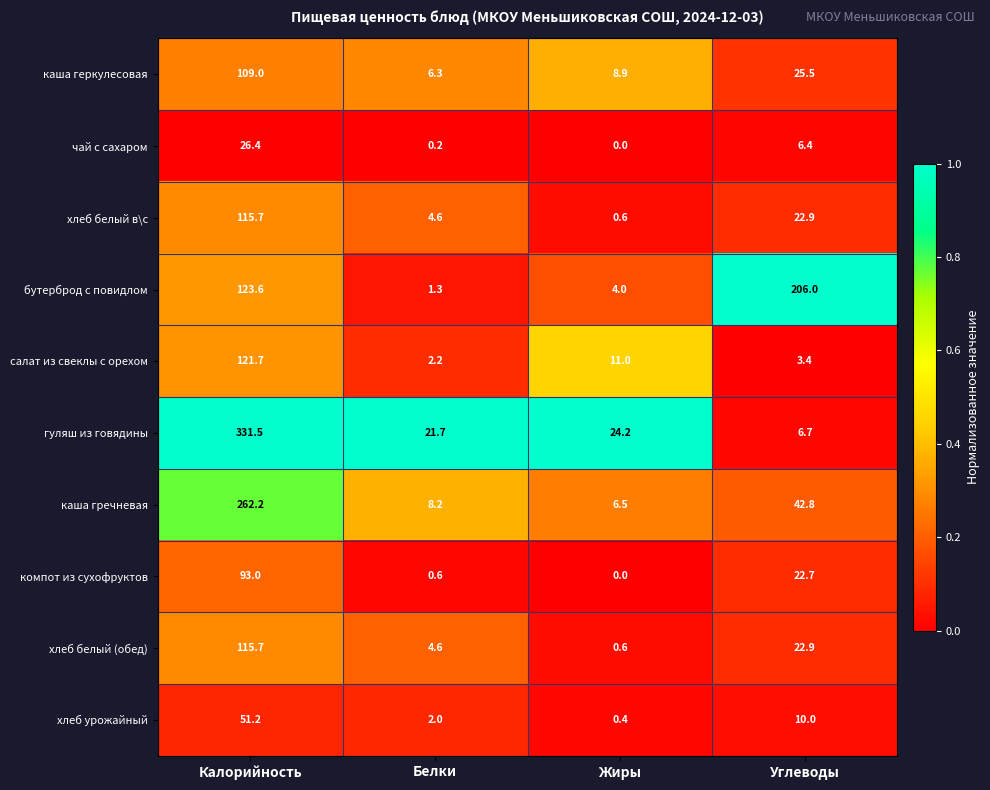

What is the maximum value shown in the chart?

331.5